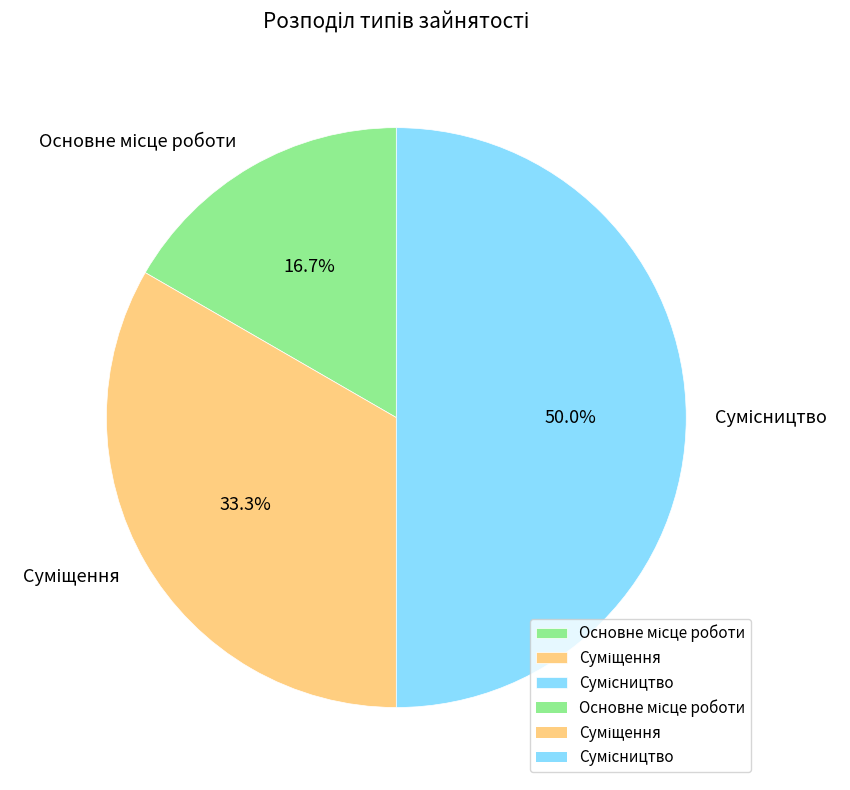

To the nearest percent, what is the average slice percentage?

33%